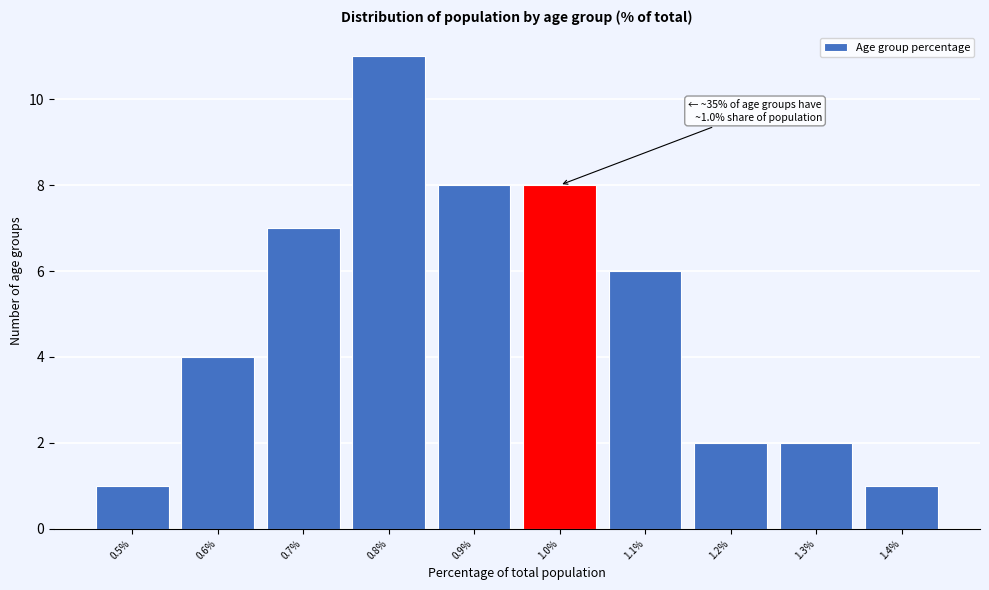

Which range on the x-axis has the tallest bar?

0.75 to 0.85